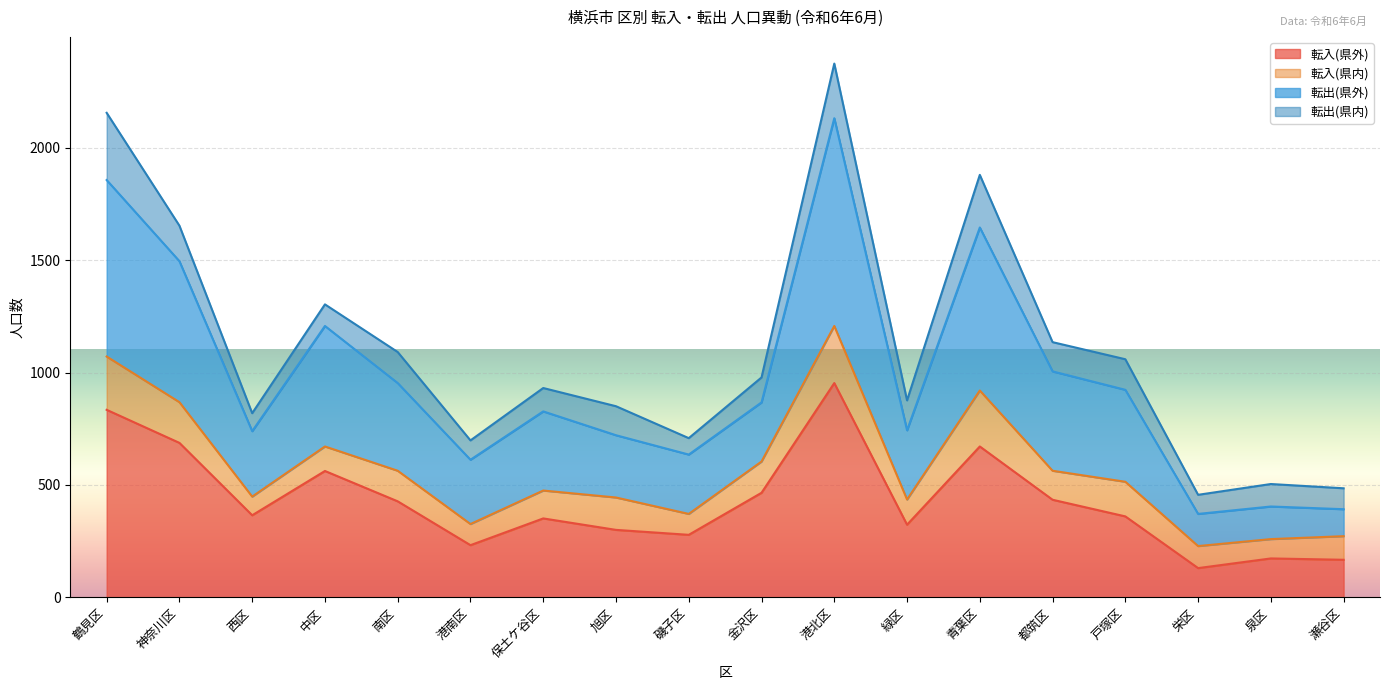

What is the highest value of the 転入(県外) series?

953